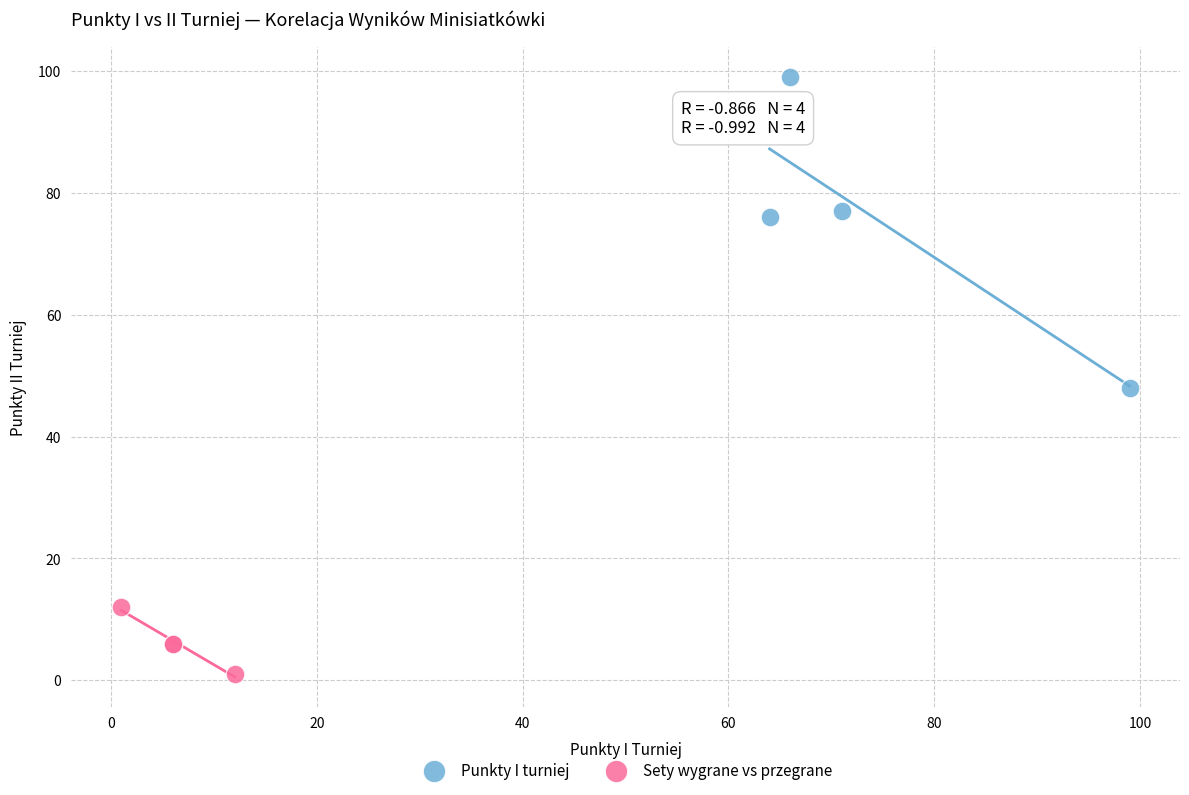

Which series reaches the maximum Y coordinate?

Punkty I turniej